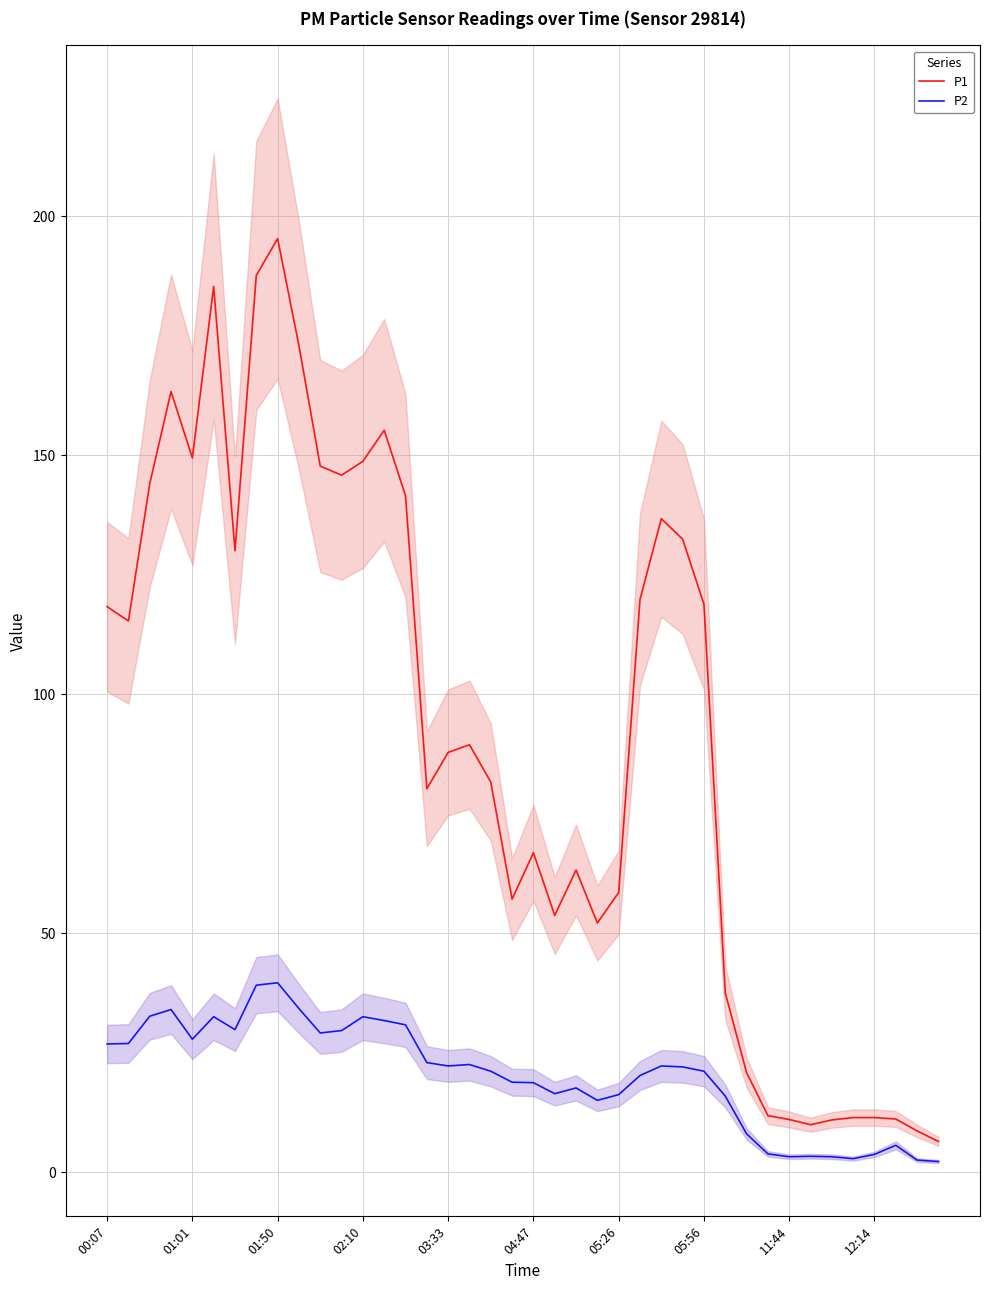

What is the maximum value for P1?

195.3